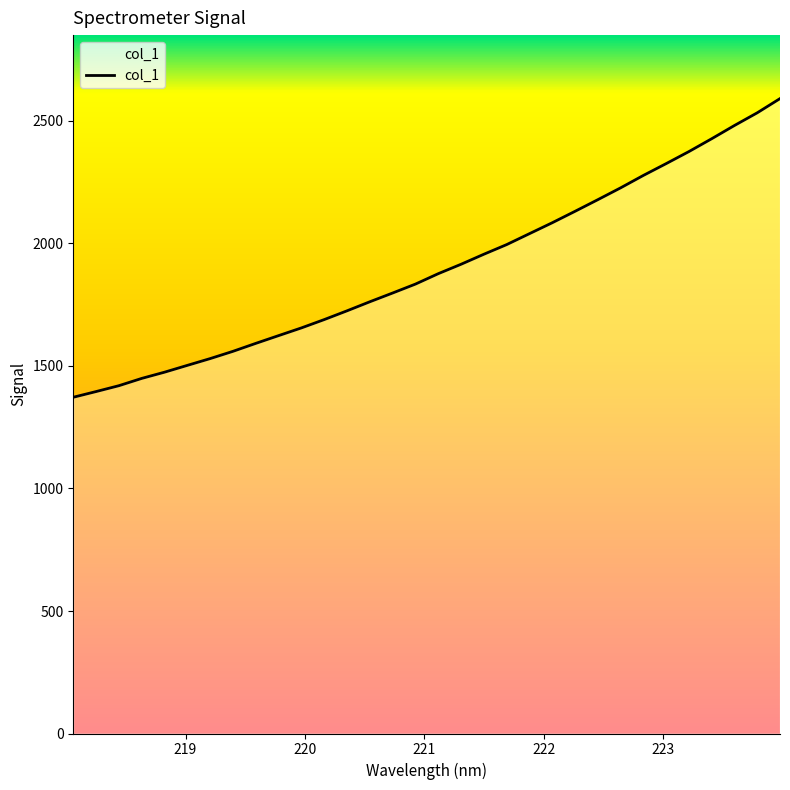

What is the difference between the maximum and minimum values?

1219.0